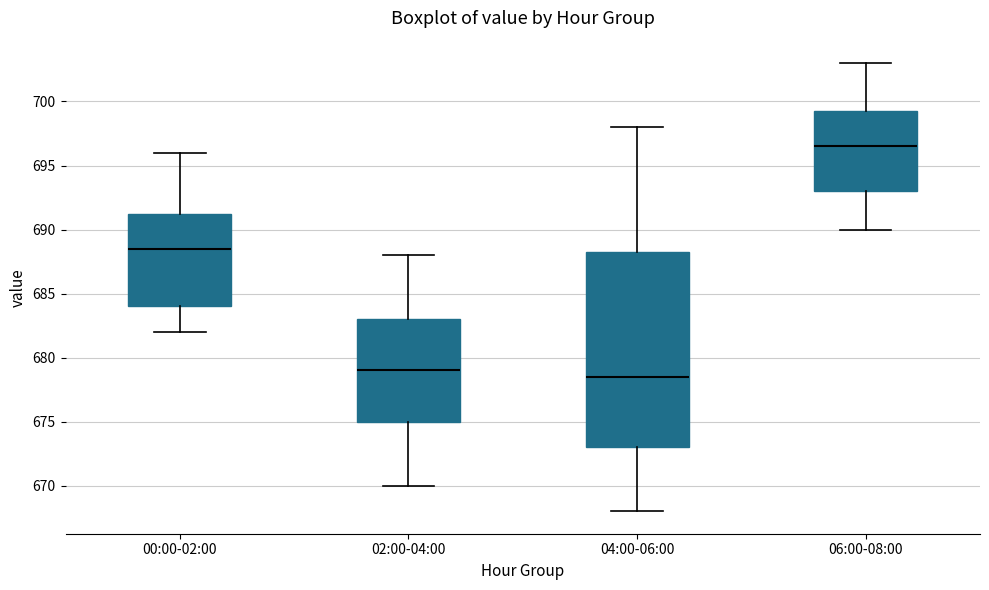

Which box is the tallest, from its lower edge to its upper edge?

04:00-06:00